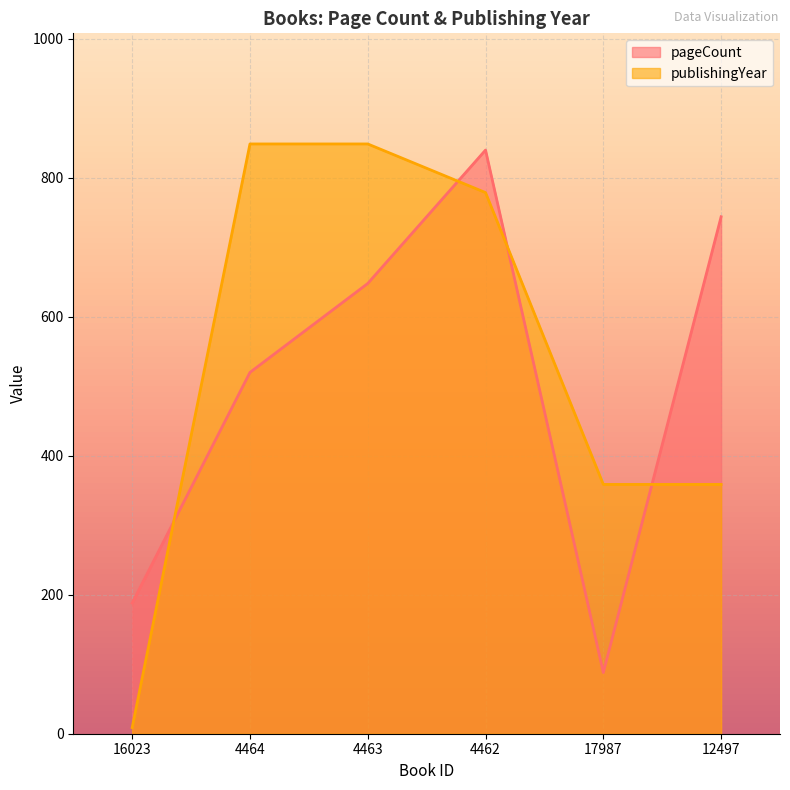

How many lines are shown in the chart?

2